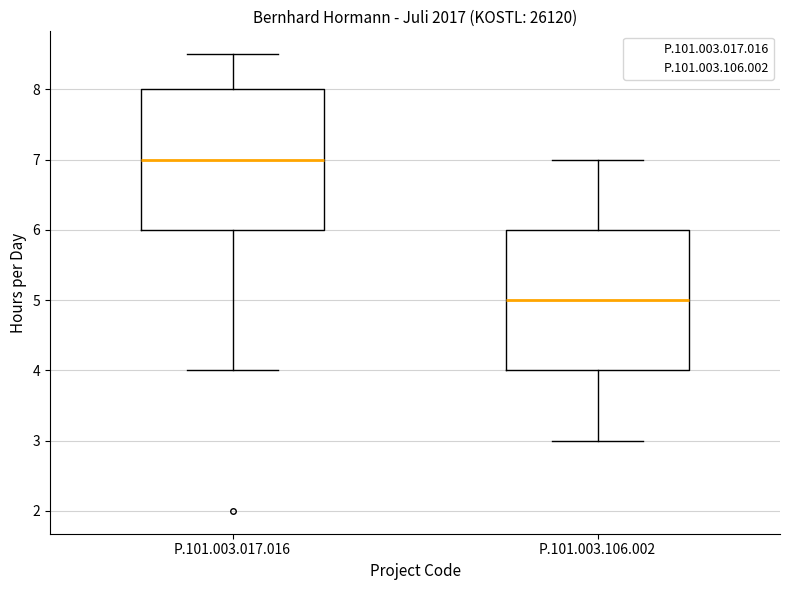

Where does the median line of the box for P.101.003.017.016 sit on the y-axis? The values are not printed on the chart, so give them approximately, as read against the axis.

7.0